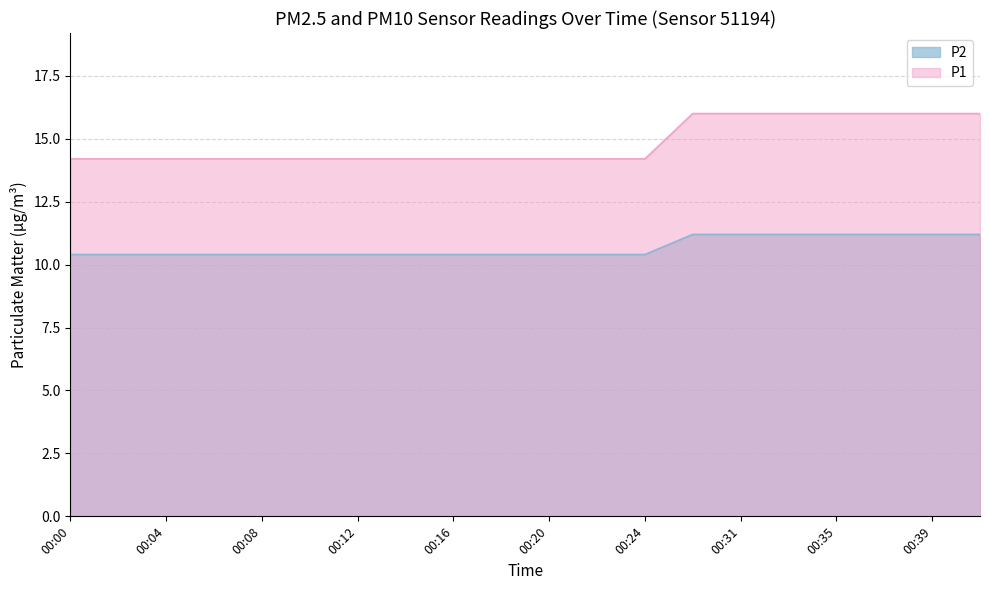

How many lines are shown in the chart?

2